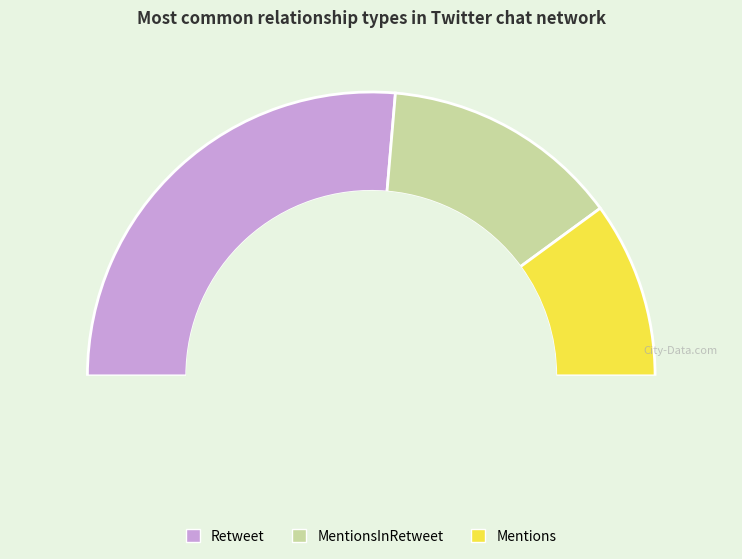

What percentage is the Mentions slice, to the nearest percent?

20%